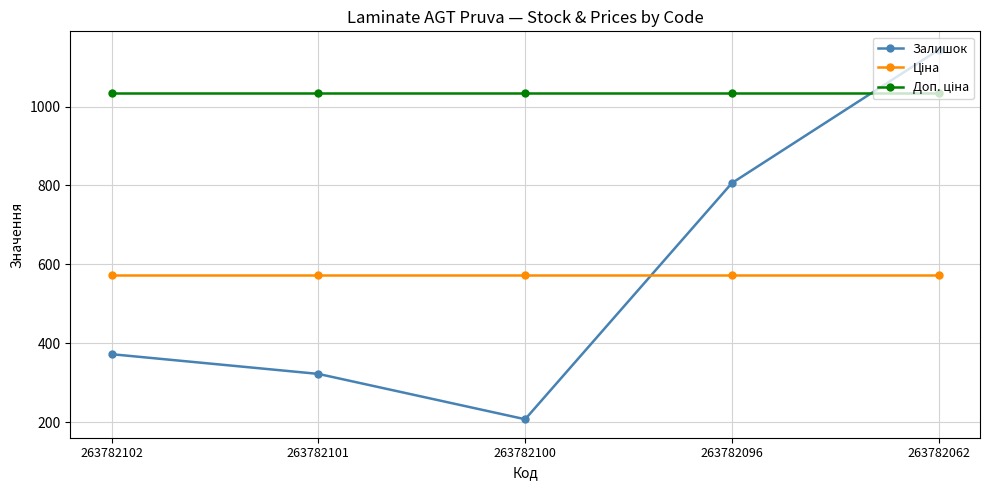

What is the spread (max minus min) of values at 263782101?

713.1